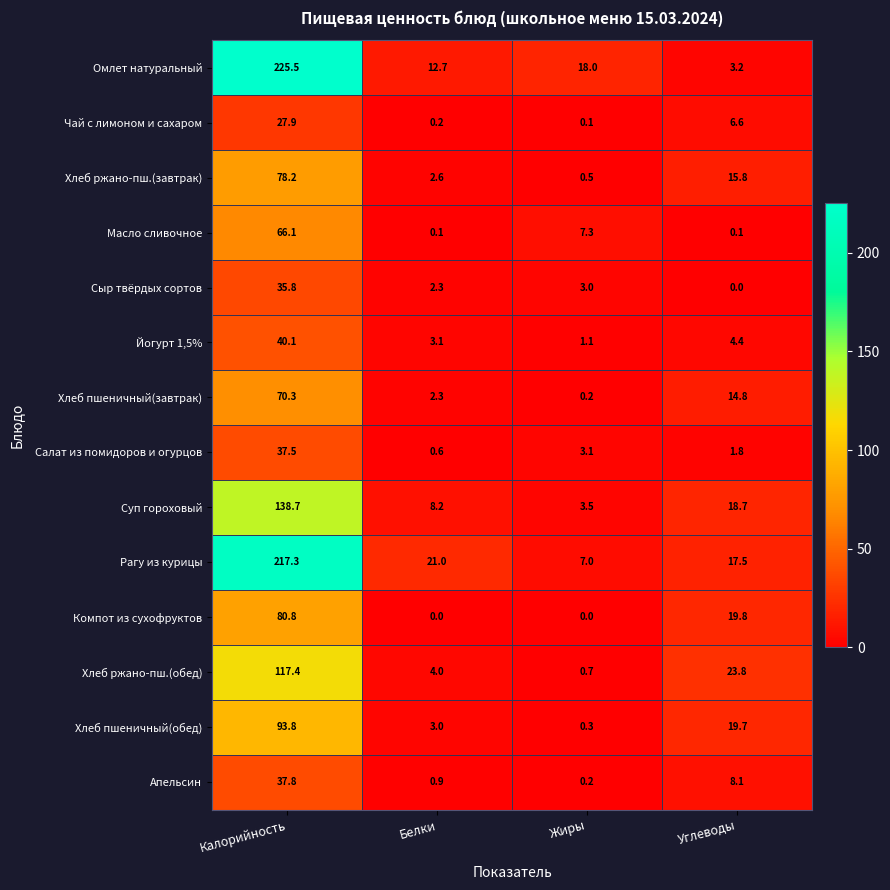

Rank the series by their maximum value, from lowest to highest.

Чай с лимоном и сахаром, Сыр твёрдых сортов, Салат из помидоров и огурцов, Апельсин, Йогурт 1,5%, Масло сливочное, Хлеб пшеничный(завтрак), Хлеб ржано-пш.(завтрак), Компот из сухофруктов, Хлеб пшеничный(обед), Хлеб ржано-пш.(обед), Суп гороховый, Рагу из курицы, Омлет натуральный